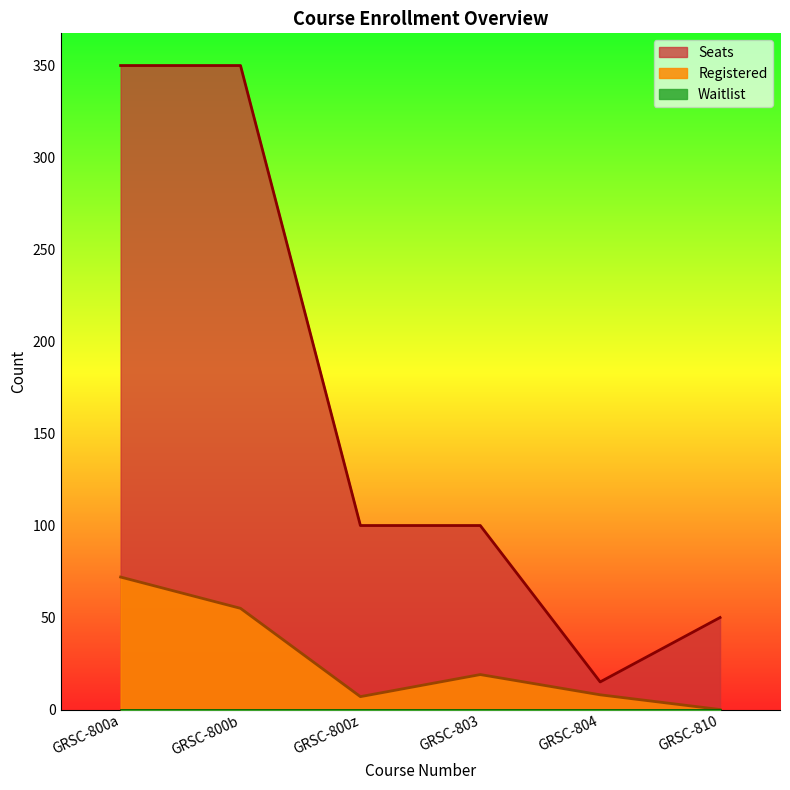

What position from the left is GRSC-800z?

3